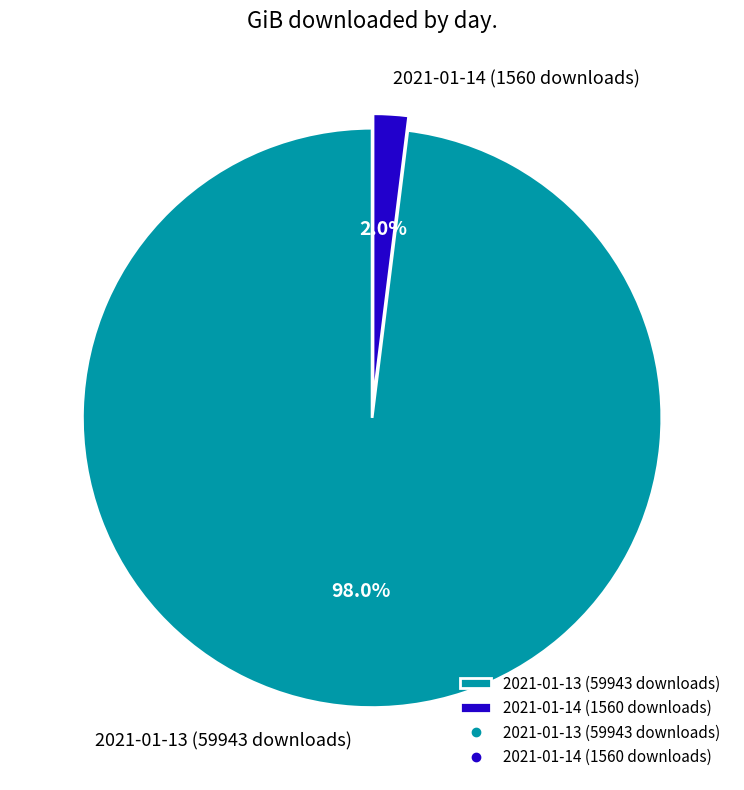

To the nearest percent, what portion does 2021-01-14 (1560 downloads) represent?

2%